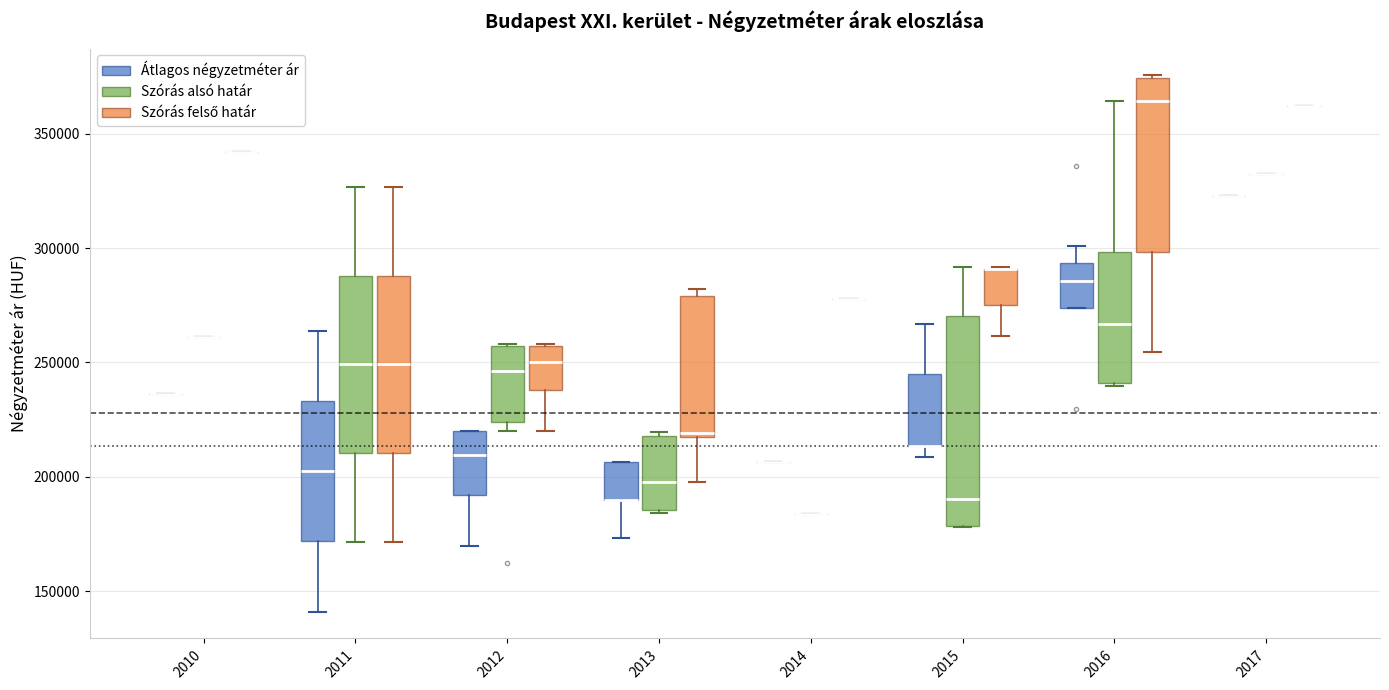

Reading left to right, read every box against the y-axis: the position of its median line, the range the box covers, and the ends of its whiskers. The values are not printed on the chart, so give them approximately, as read against the axis.

2010 (Átlagos négyzetméter ár): box collapsed to a line at 235000, whiskers 235000 to 235000
2010 (Szórás alsó határ): box collapsed to a line at 260000, whiskers 260000 to 260000
2010 (Szórás felső határ): box collapsed to a line at 340000, whiskers 340000 to 340000
2011 (Átlagos négyzetméter ár): median 200000, box 170000 to 235000, whiskers 140000 to 265000
2011 (Szórás alsó határ): median 250000, box 210000 to 290000, whiskers 170000 to 325000
2011 (Szórás felső határ): median 250000, box 210000 to 290000, whiskers 170000 to 325000
2012 (Átlagos négyzetméter ár): median 210000, box 190000 to 220000, whiskers 170000 to 220000
2012 (Szórás alsó határ): median 245000, box 225000 to 255000, whiskers 220000 to 260000
2012 (Szórás felső határ): median 250000, box 240000 to 255000, whiskers 220000 to 260000
2013 (Átlagos négyzetméter ár): median 190000 (drawn on the box's lower edge), box 190000 to 205000, whiskers 175000 to 205000
2013 (Szórás alsó határ): median 200000, box 185000 to 220000, whiskers 185000 (just below the box's lower edge) to 220000 (just above the box's upper edge)
2013 (Szórás felső határ): median 220000, box 220000 to 280000, whiskers 200000 to 280000 (just above the box's upper edge)
2014 (Átlagos négyzetméter ár): box collapsed to a line at 205000, whiskers 205000 to 205000
2014 (Szórás alsó határ): box collapsed to a line at 185000, whiskers 185000 to 185000
2014 (Szórás felső határ): box collapsed to a line at 280000, whiskers 280000 to 280000
2015 (Átlagos négyzetméter ár): median 215000 (drawn on the box's lower edge), box 215000 to 245000, whiskers 210000 to 265000
2015 (Szórás alsó határ): median 190000, box 180000 to 270000, whiskers 180000 to 290000
2015 (Szórás felső határ): median 290000 (drawn on the box's upper edge), box 275000 to 290000, whiskers 260000 to 290000
2016 (Átlagos négyzetméter ár): median 285000, box 275000 to 295000, whiskers 275000 to 300000
2016 (Szórás alsó határ): median 265000, box 240000 to 300000, whiskers 240000 to 365000
2016 (Szórás felső határ): median 365000, box 300000 to 375000, whiskers 255000 to 375000
2017 (Átlagos négyzetméter ár): box collapsed to a line at 325000, whiskers 325000 to 325000
2017 (Szórás alsó határ): box collapsed to a line at 330000, whiskers 330000 to 330000
2017 (Szórás felső határ): box collapsed to a line at 360000, whiskers 360000 to 360000